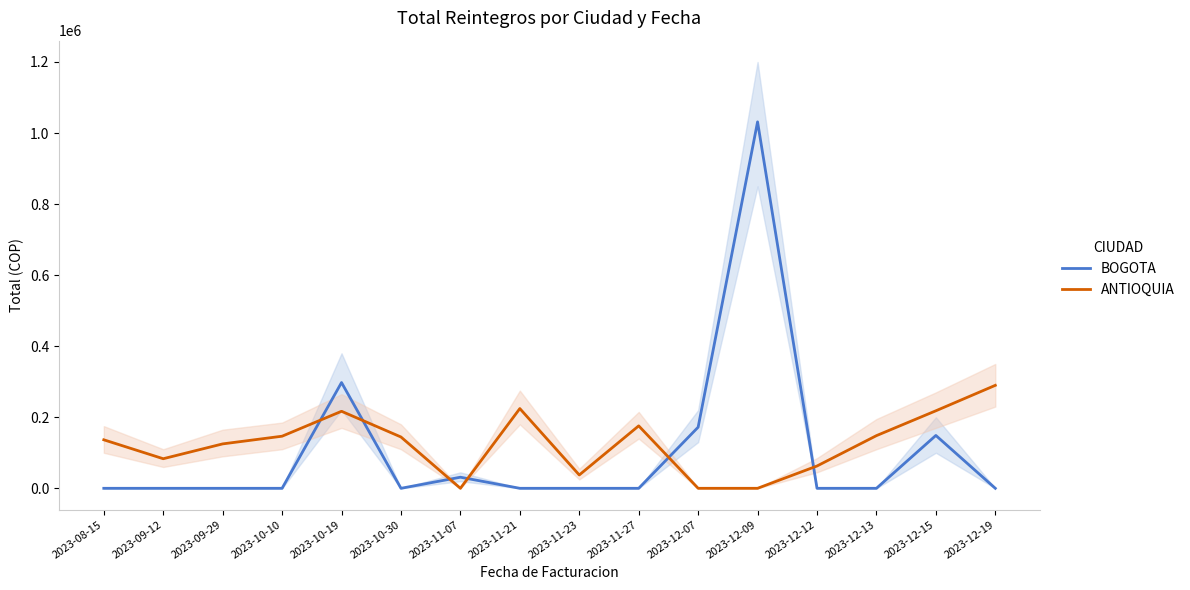

How many lines are shown in the chart?

2